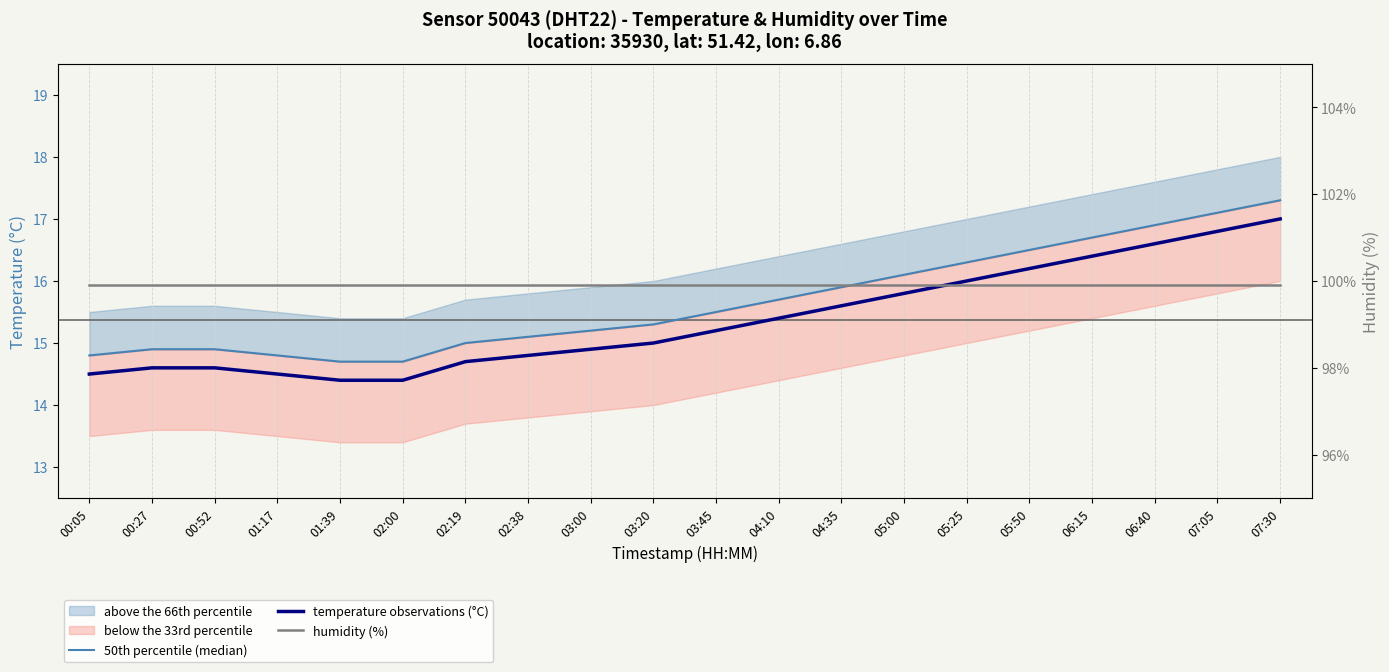

At which label does humidity (%) reach its minimum?

00:05